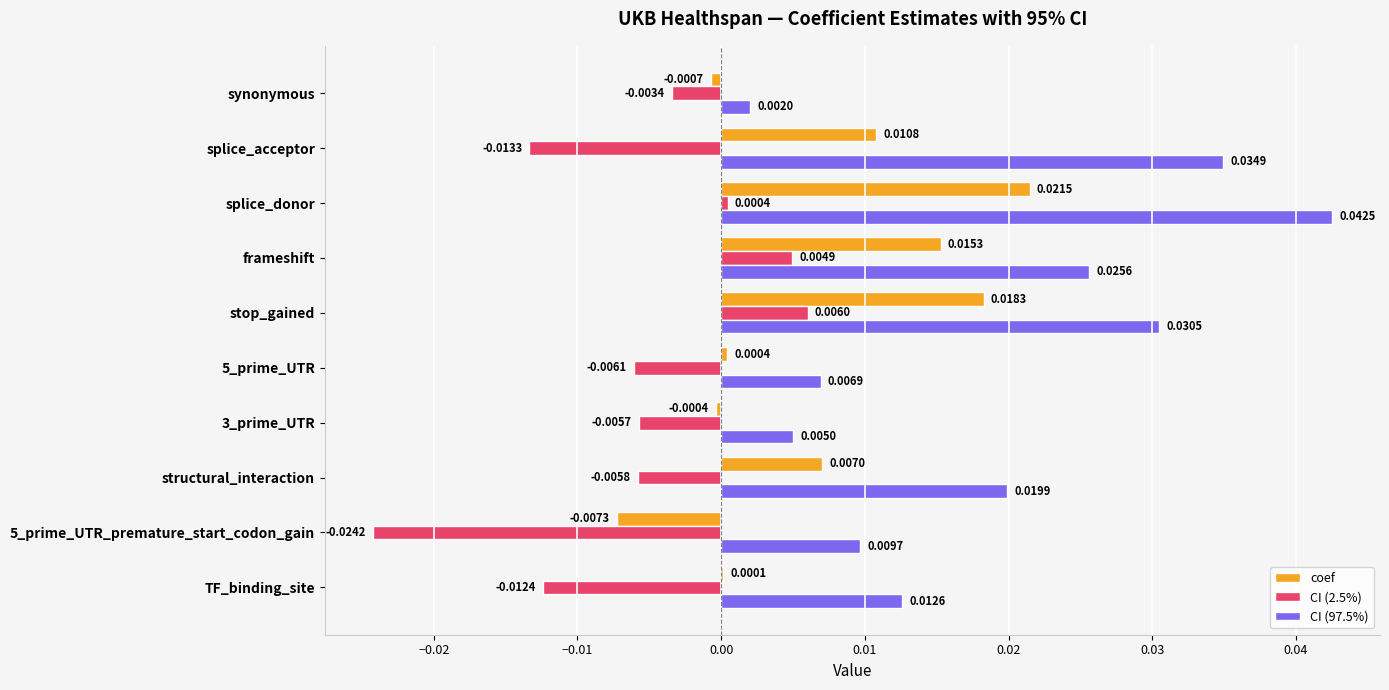

Which category has the highest value across all series?

splice_donor